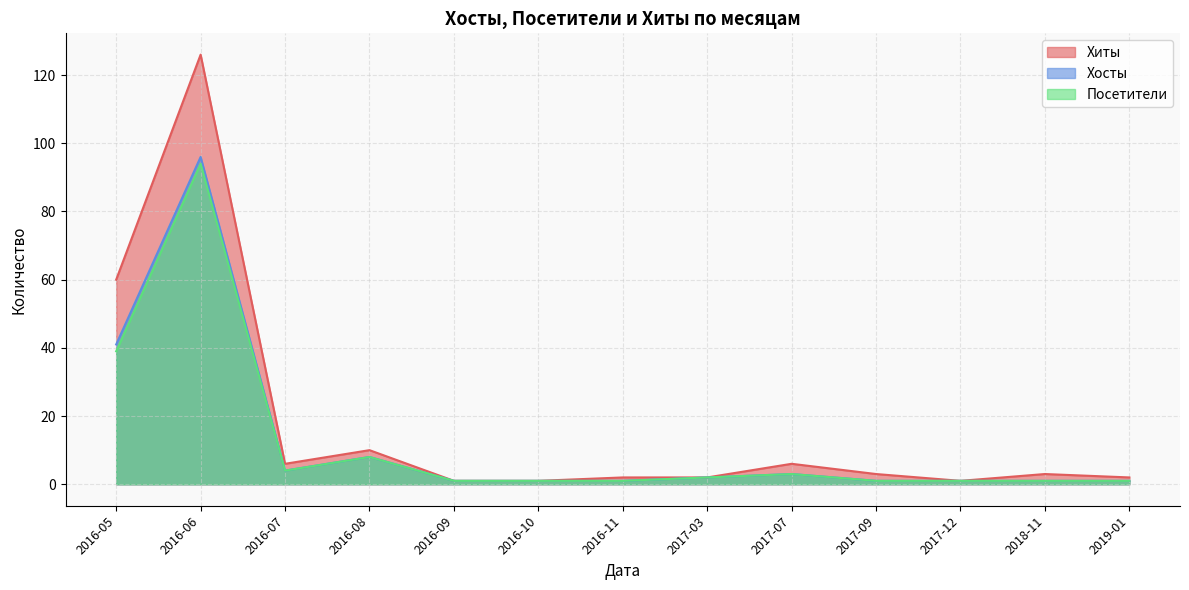

Which series has the largest range (max minus min)?

Хиты